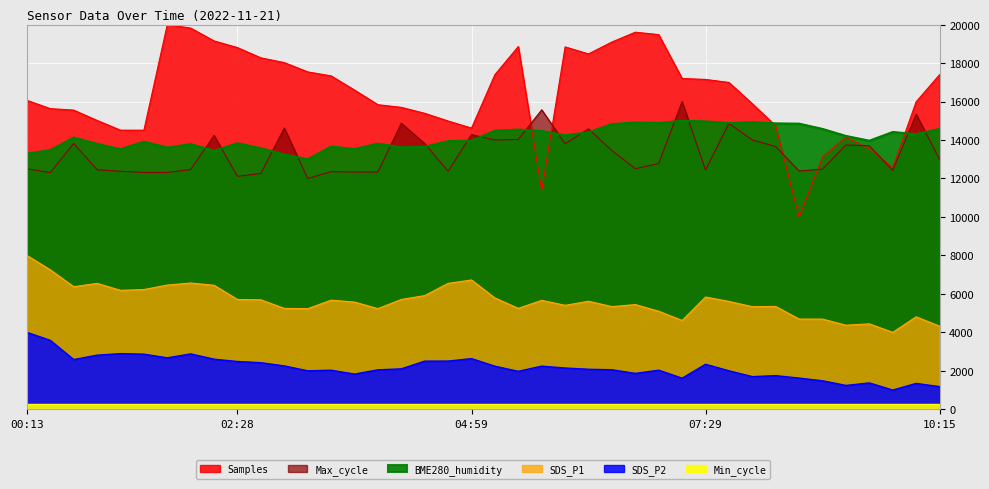

True or false: SDS_P1 and BME280_humidity cross at least once.

False